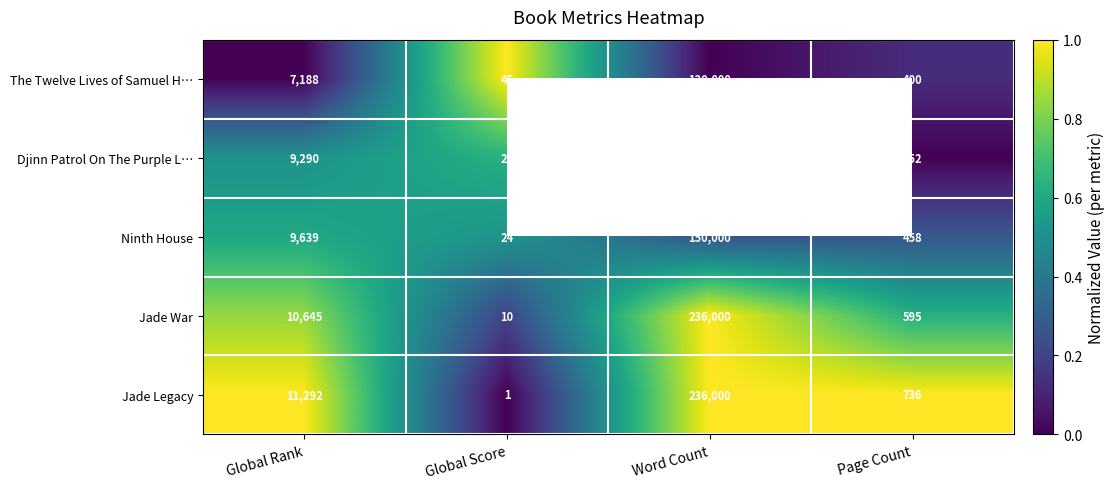

True or false: The Twelve Lives of Samuel H… has a value of 7188 at Global Rank.

True